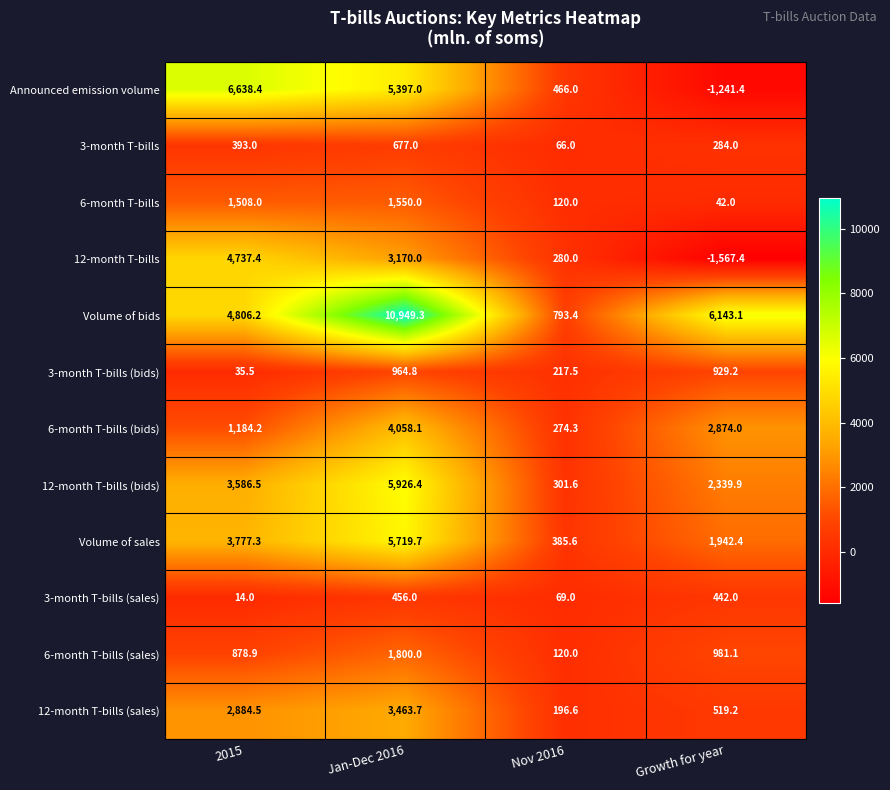

Where does the 6-month T-bills (bids) series first go above 2874?

Jan-Dec 2016